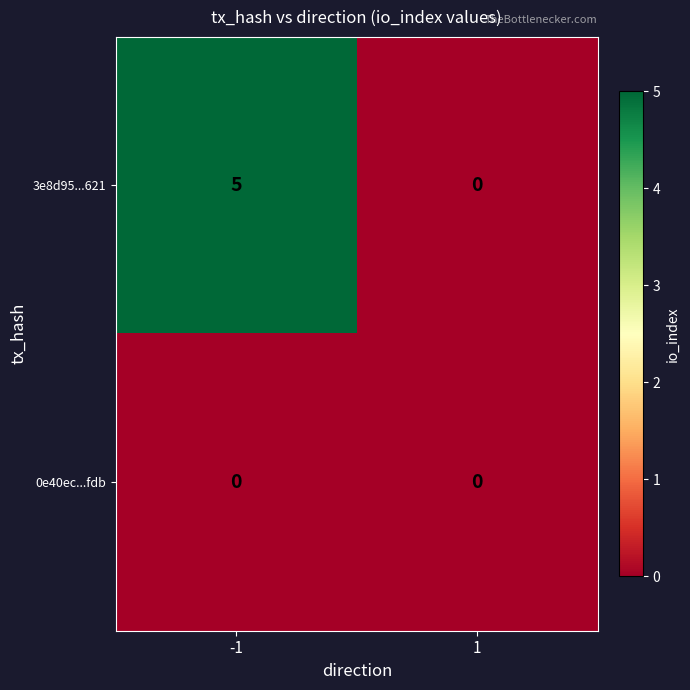

True or false: 3e8d95...621 has a value of 7 at -1.

False